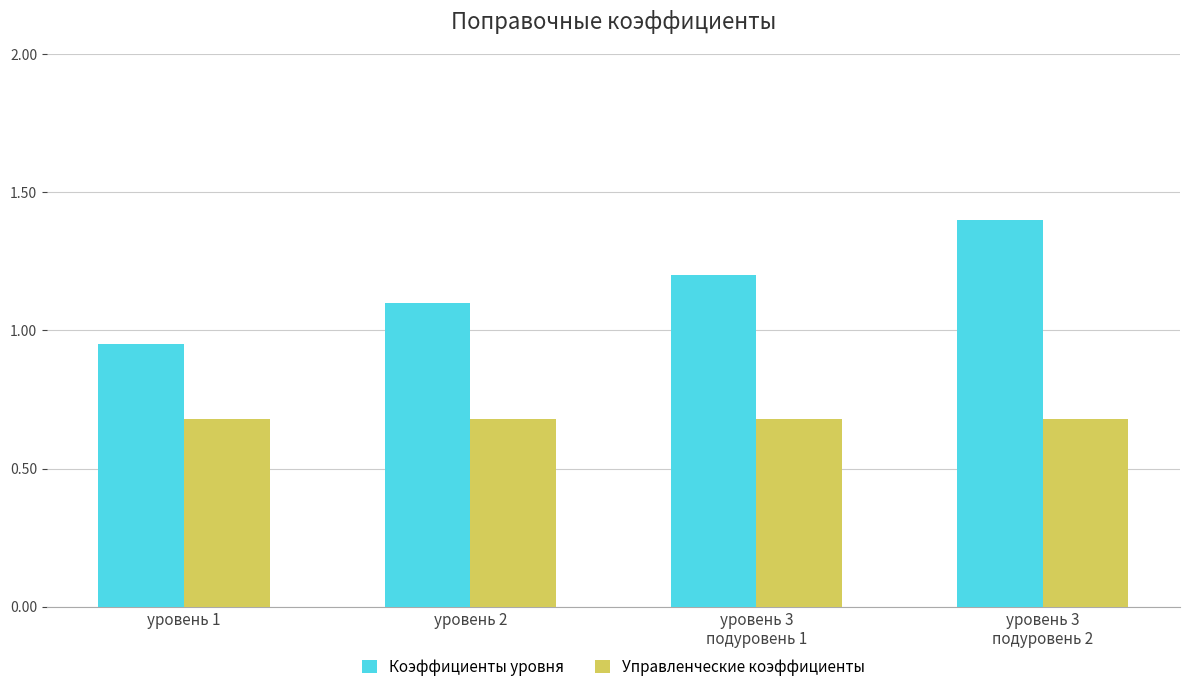

What is the average value of the Управленческие коэффициенты series?

0.7